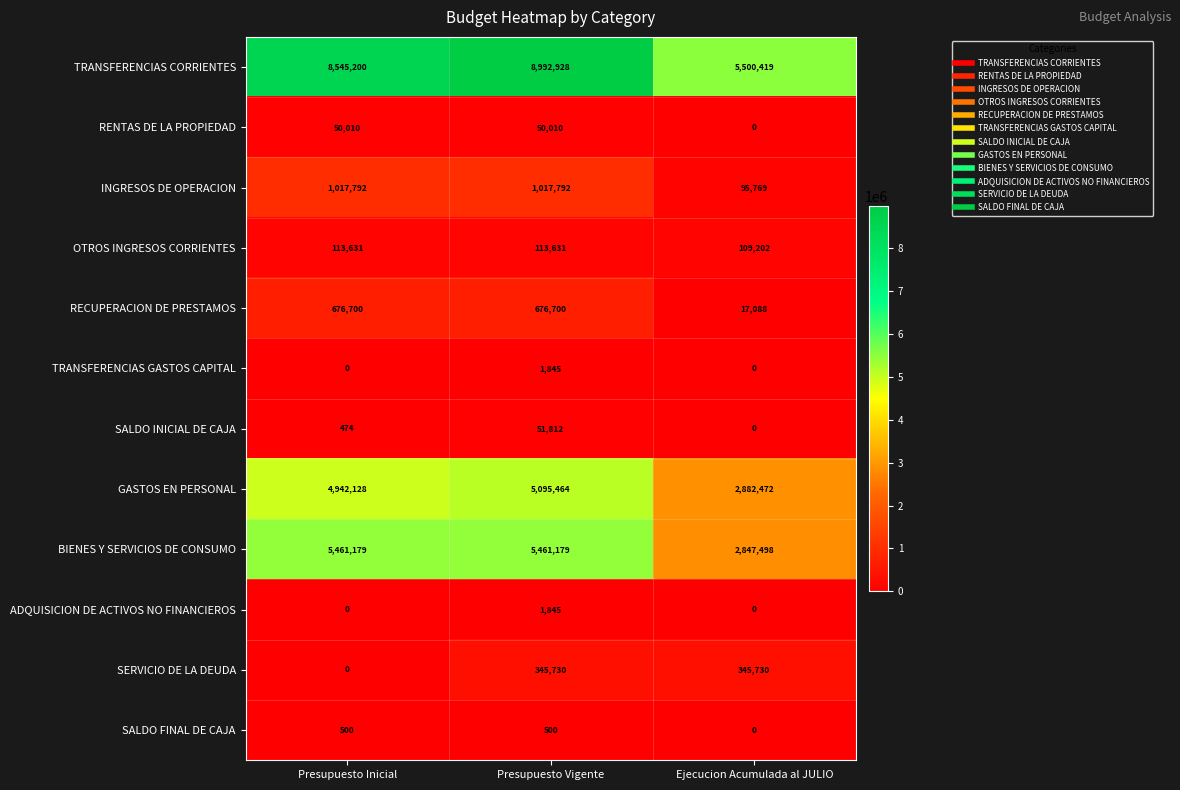

At which label is TRANSFERENCIAS CORRIENTES closest to 7246673?

Presupuesto Inicial